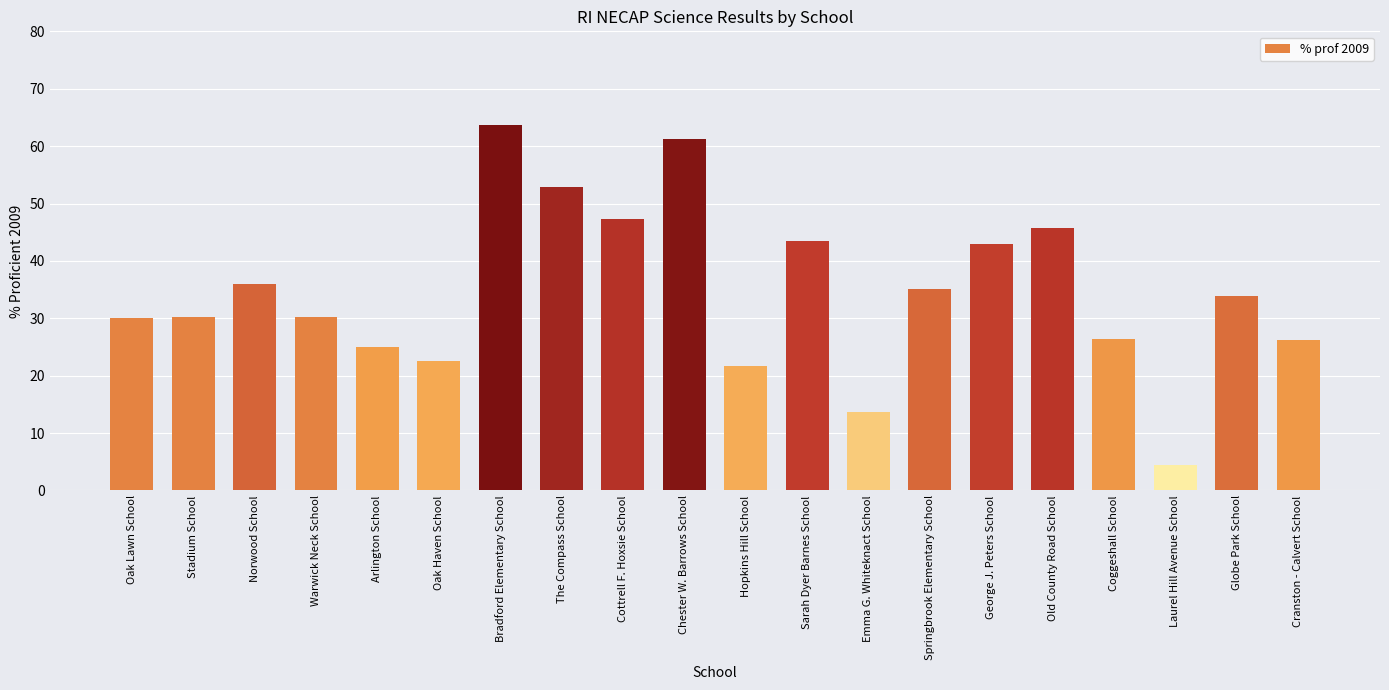

What is the smallest value displayed?

4.5